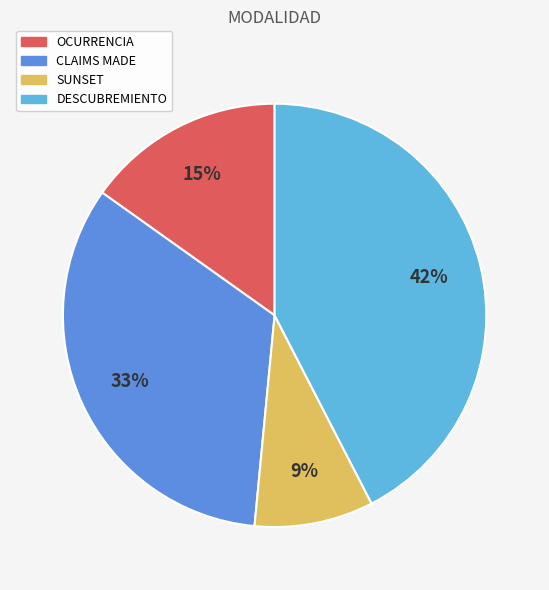

Is there any slice that represents more than half of the pie?

No